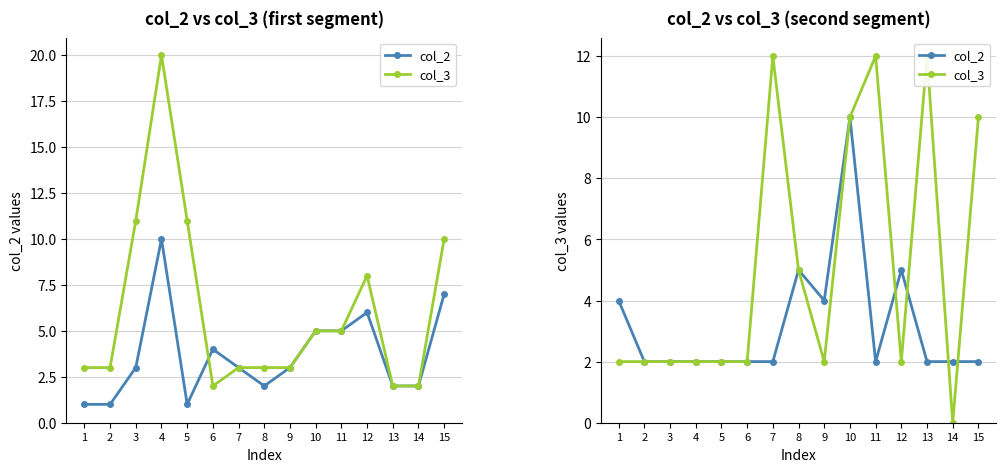

What are all the series names shown in the legend?

col_2, col_3